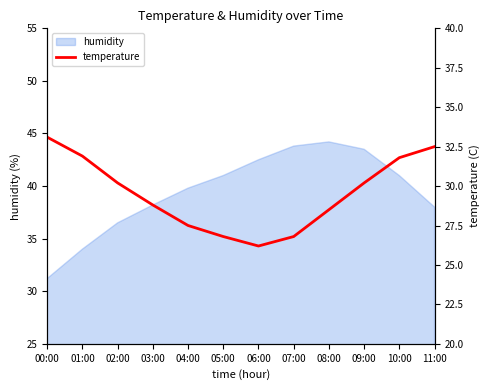

At which label is the value closest to 29?

03:00